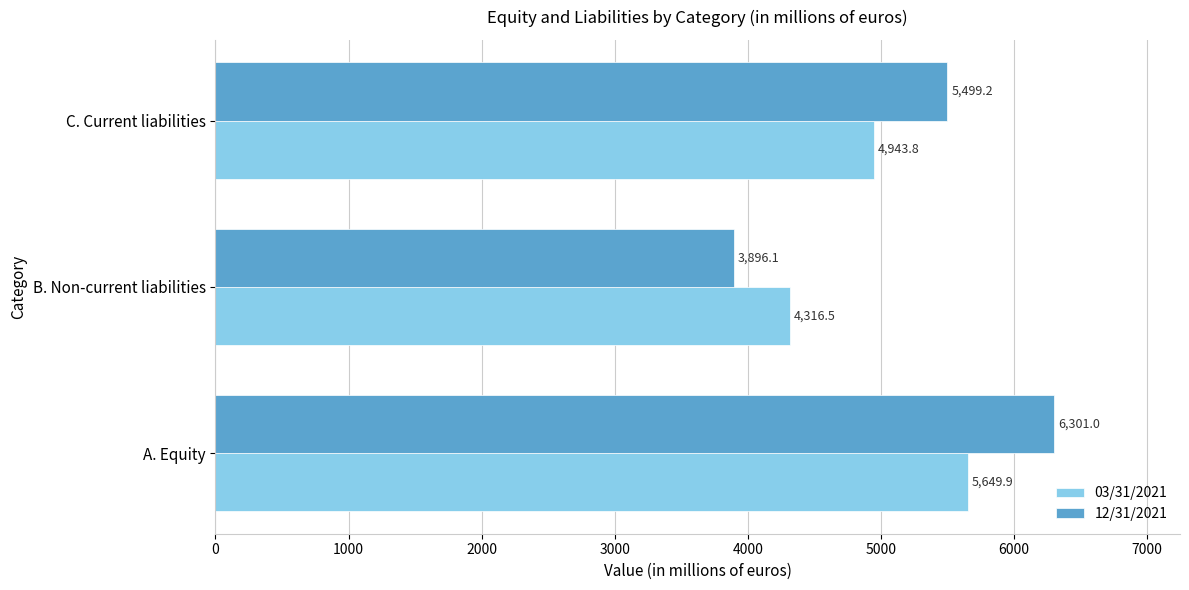

The value of 12/31/2021 at C. Current liabilities is 1924.0. True or false?

False